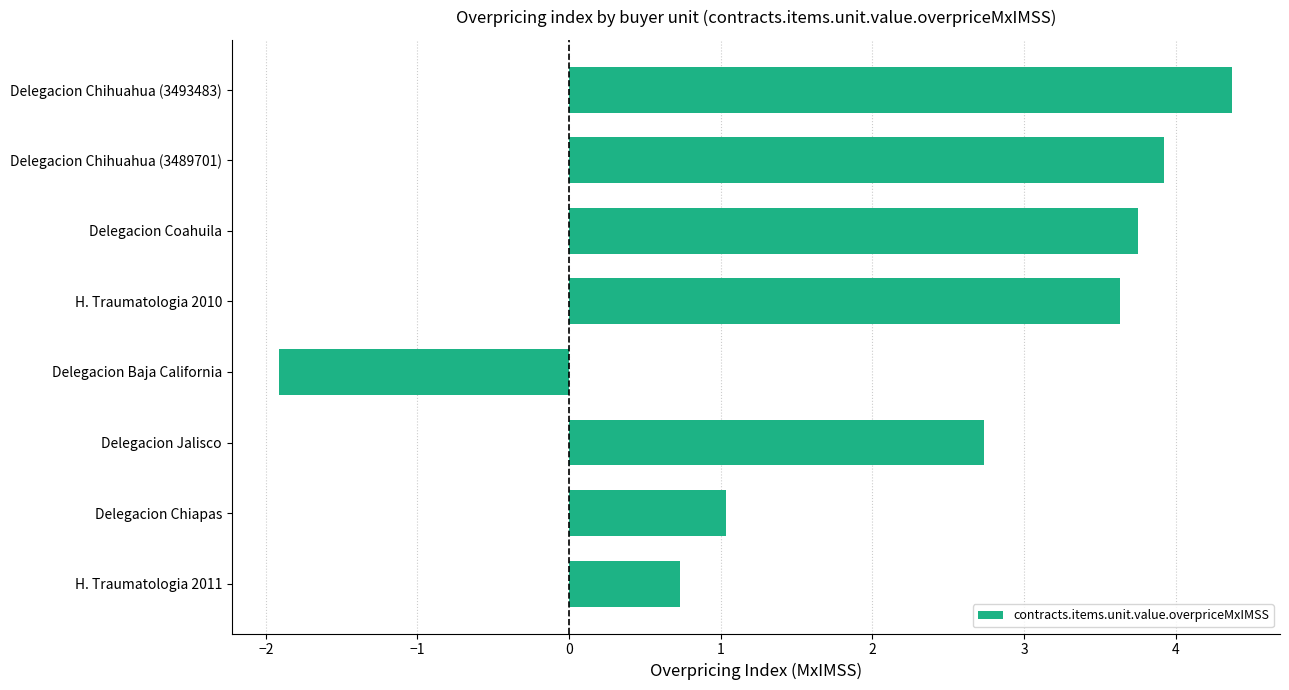

True or false: the data shows 3.6 at H. Traumatologia 2010.

True